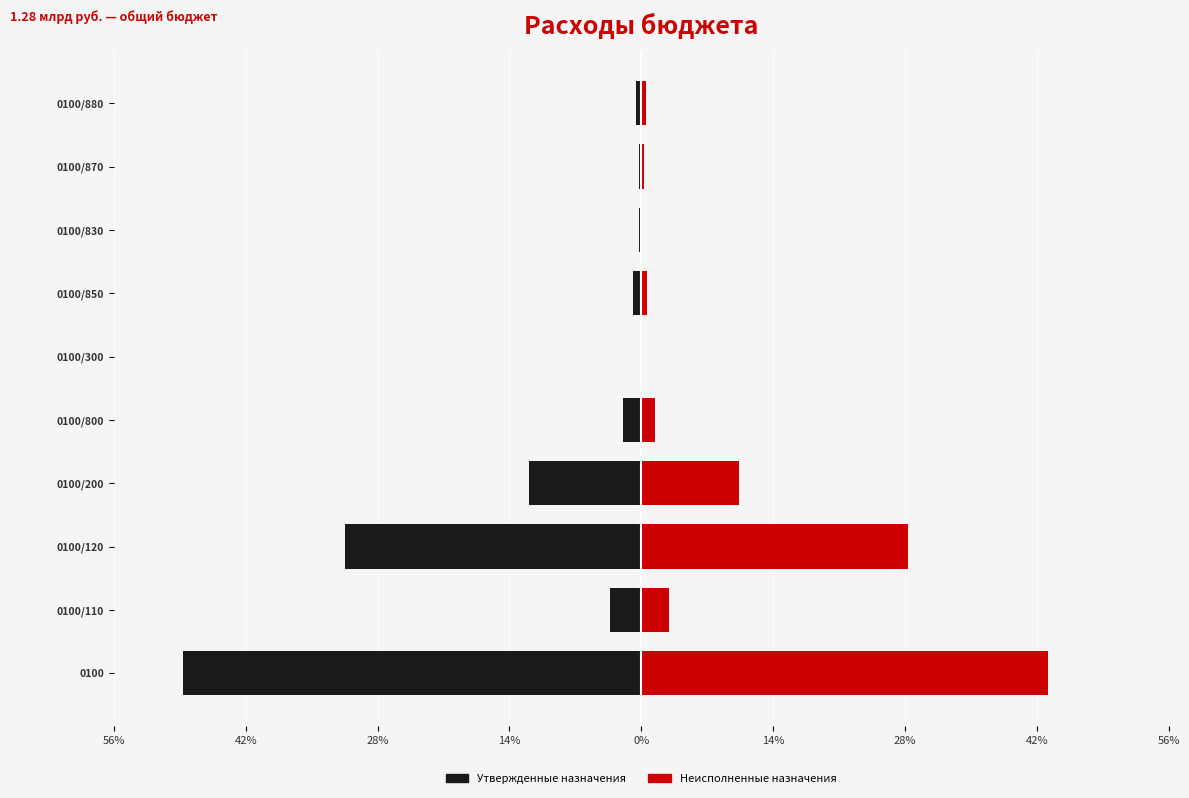

What is the value of the Утвержденные назначения bar at the 1st from the left?

-49.0